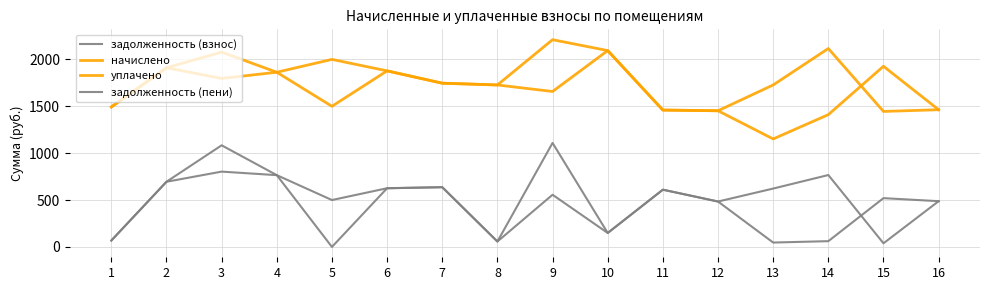

Is this an area chart (filled region under the line)?

No